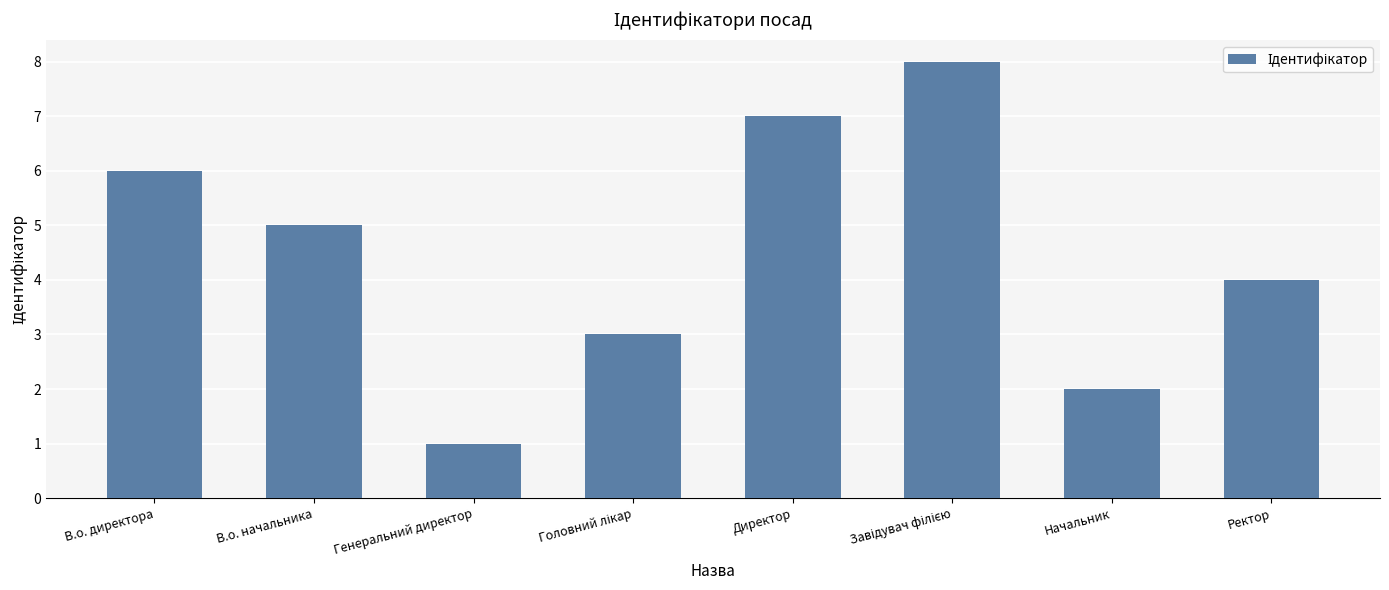

What is the greatest value displayed?

8